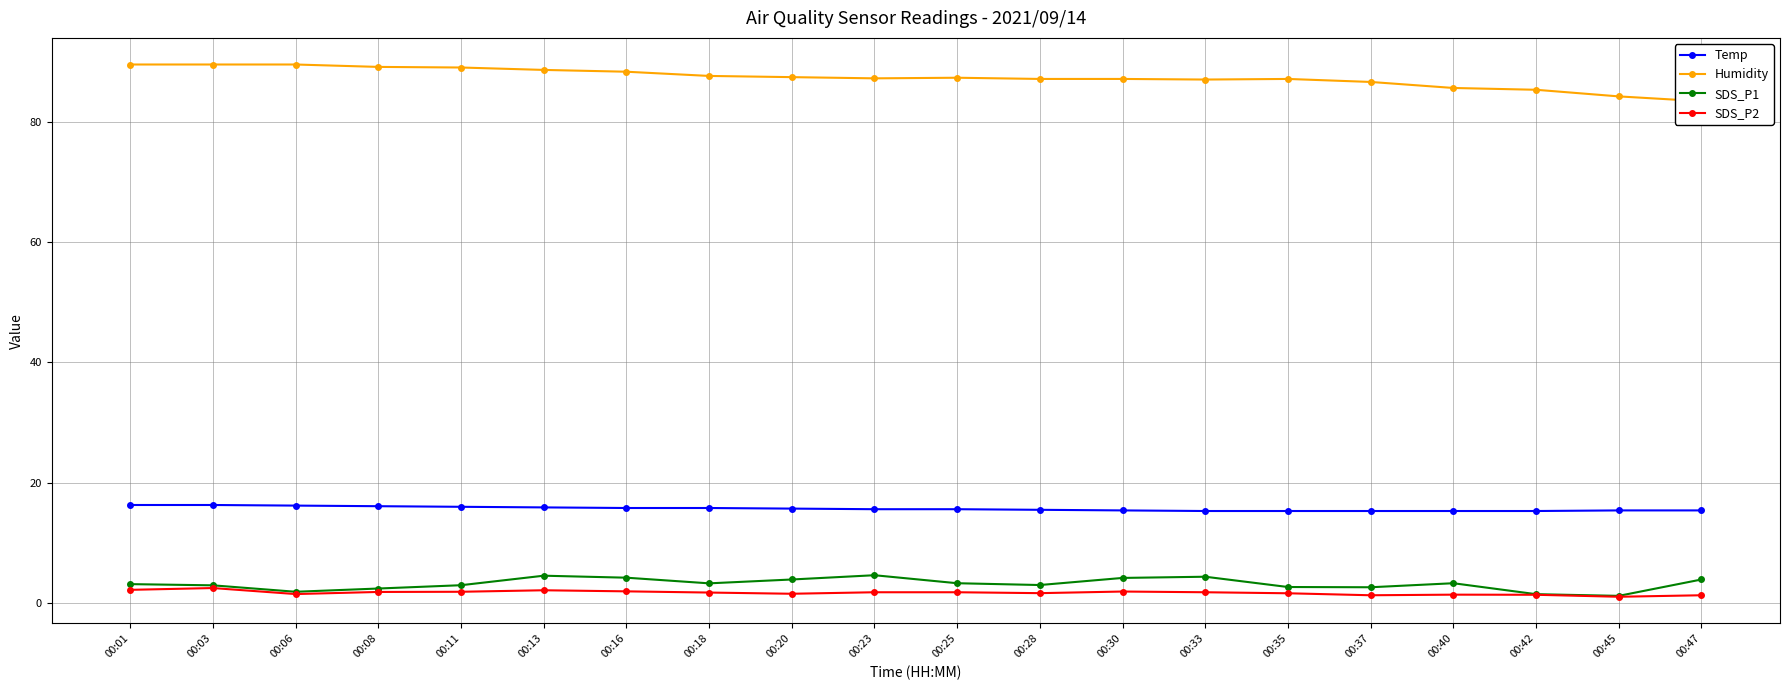

Rank the categories by SDS_P1 value from lowest to highest.

00:45, 00:42, 00:06, 00:08, 00:37, 00:35, 00:03, 00:11, 00:28, 00:01, 00:18, 00:25, 00:40, 00:20, 00:47, 00:30, 00:16, 00:33, 00:13, 00:23